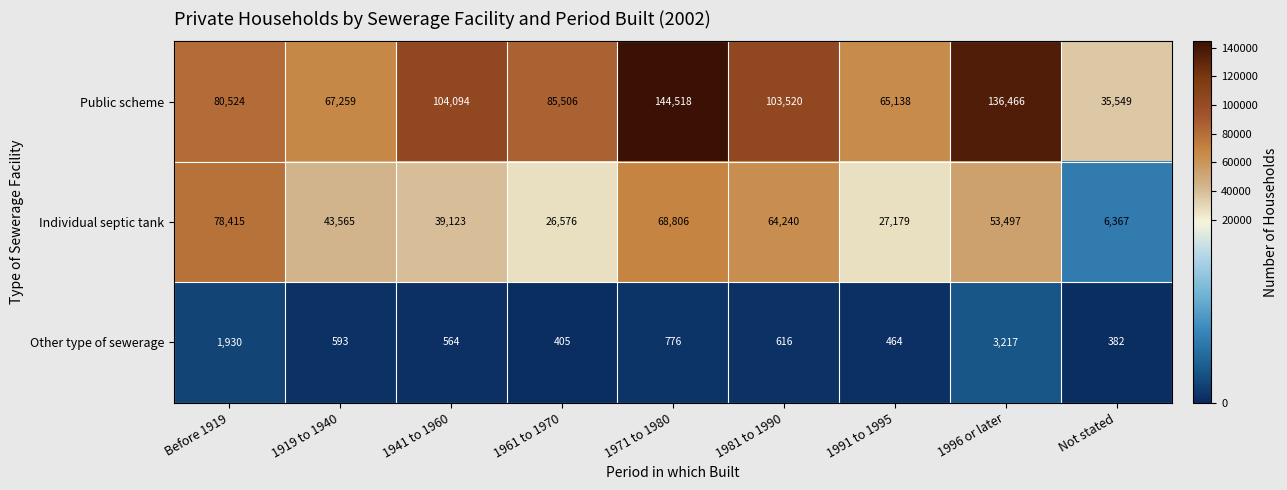

Where is Other type of sewerage nearest to the value 1799?

Before 1919